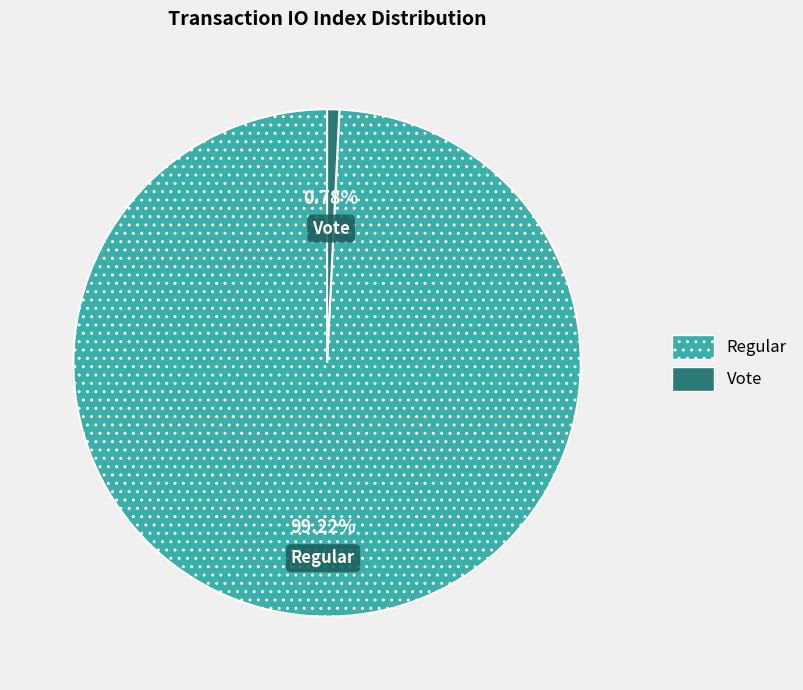

How many segments does this pie chart have?

2